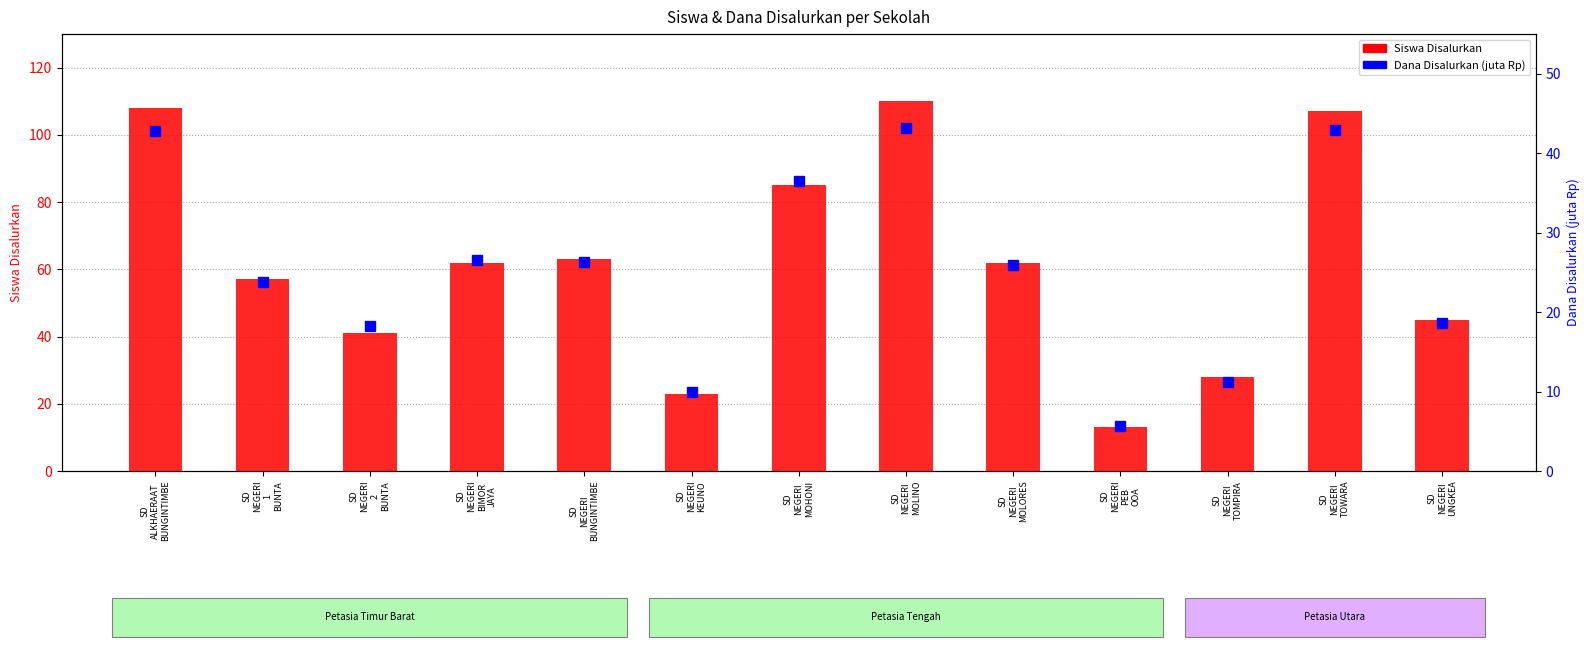

What is the lowest value of the Dana Disalurkan (juta Rp) series?

5.6